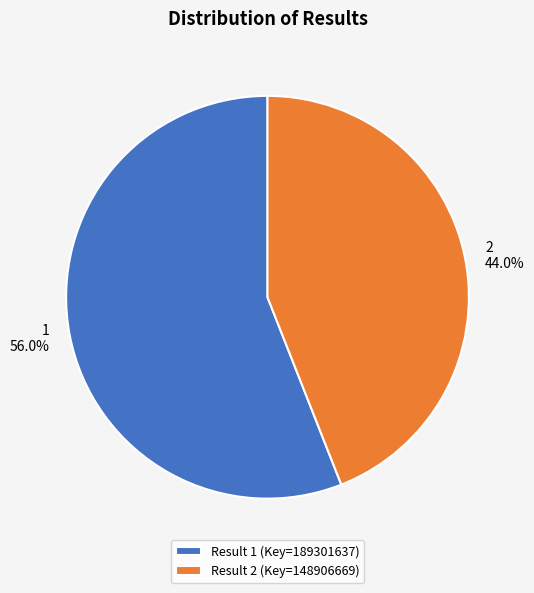

To the nearest percent, what is the average slice percentage?

50%